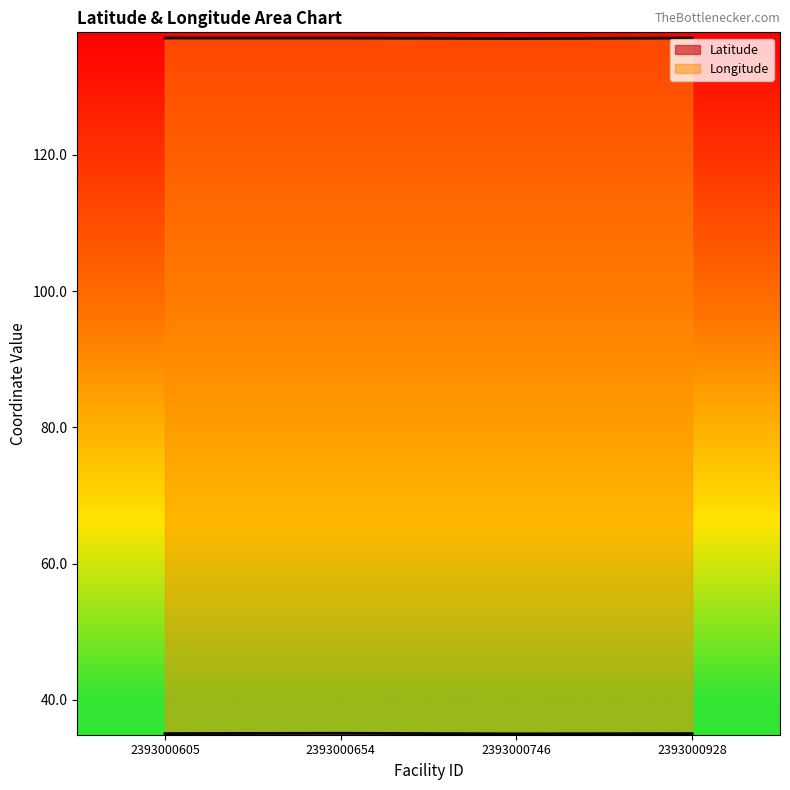

Which series has the largest total across all categories?

Longitude